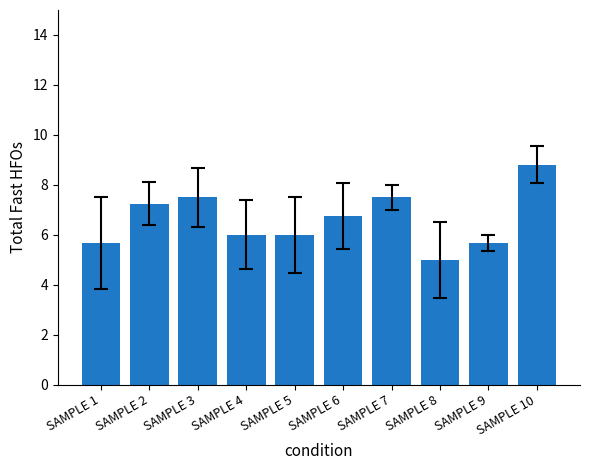

What is the minimum value shown in the chart?

5.0